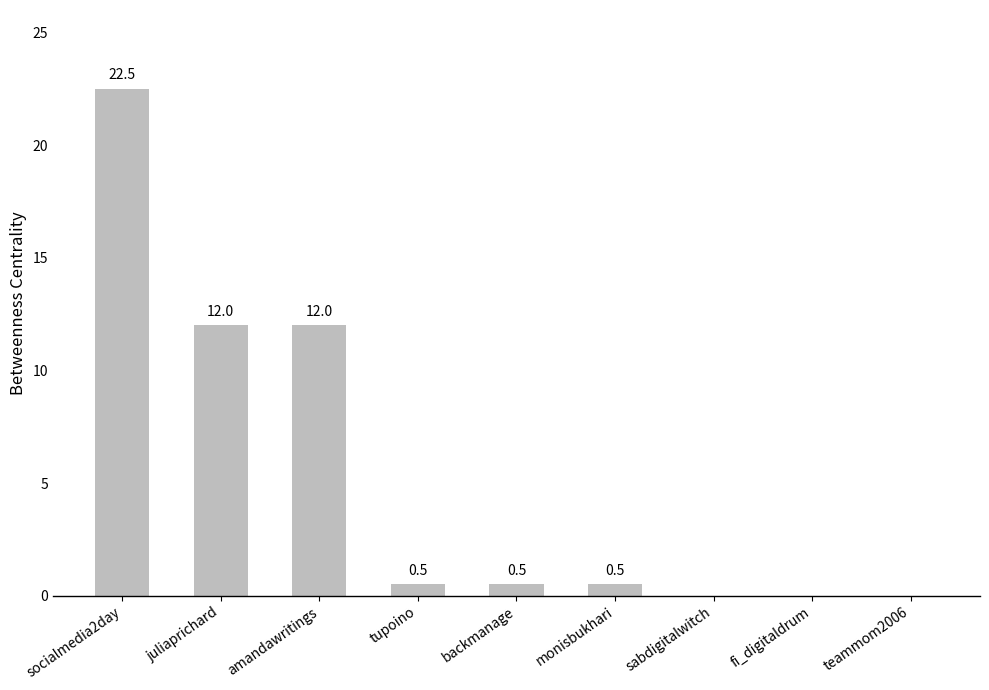

The value at juliaprichard is 12.0. True or false?

True